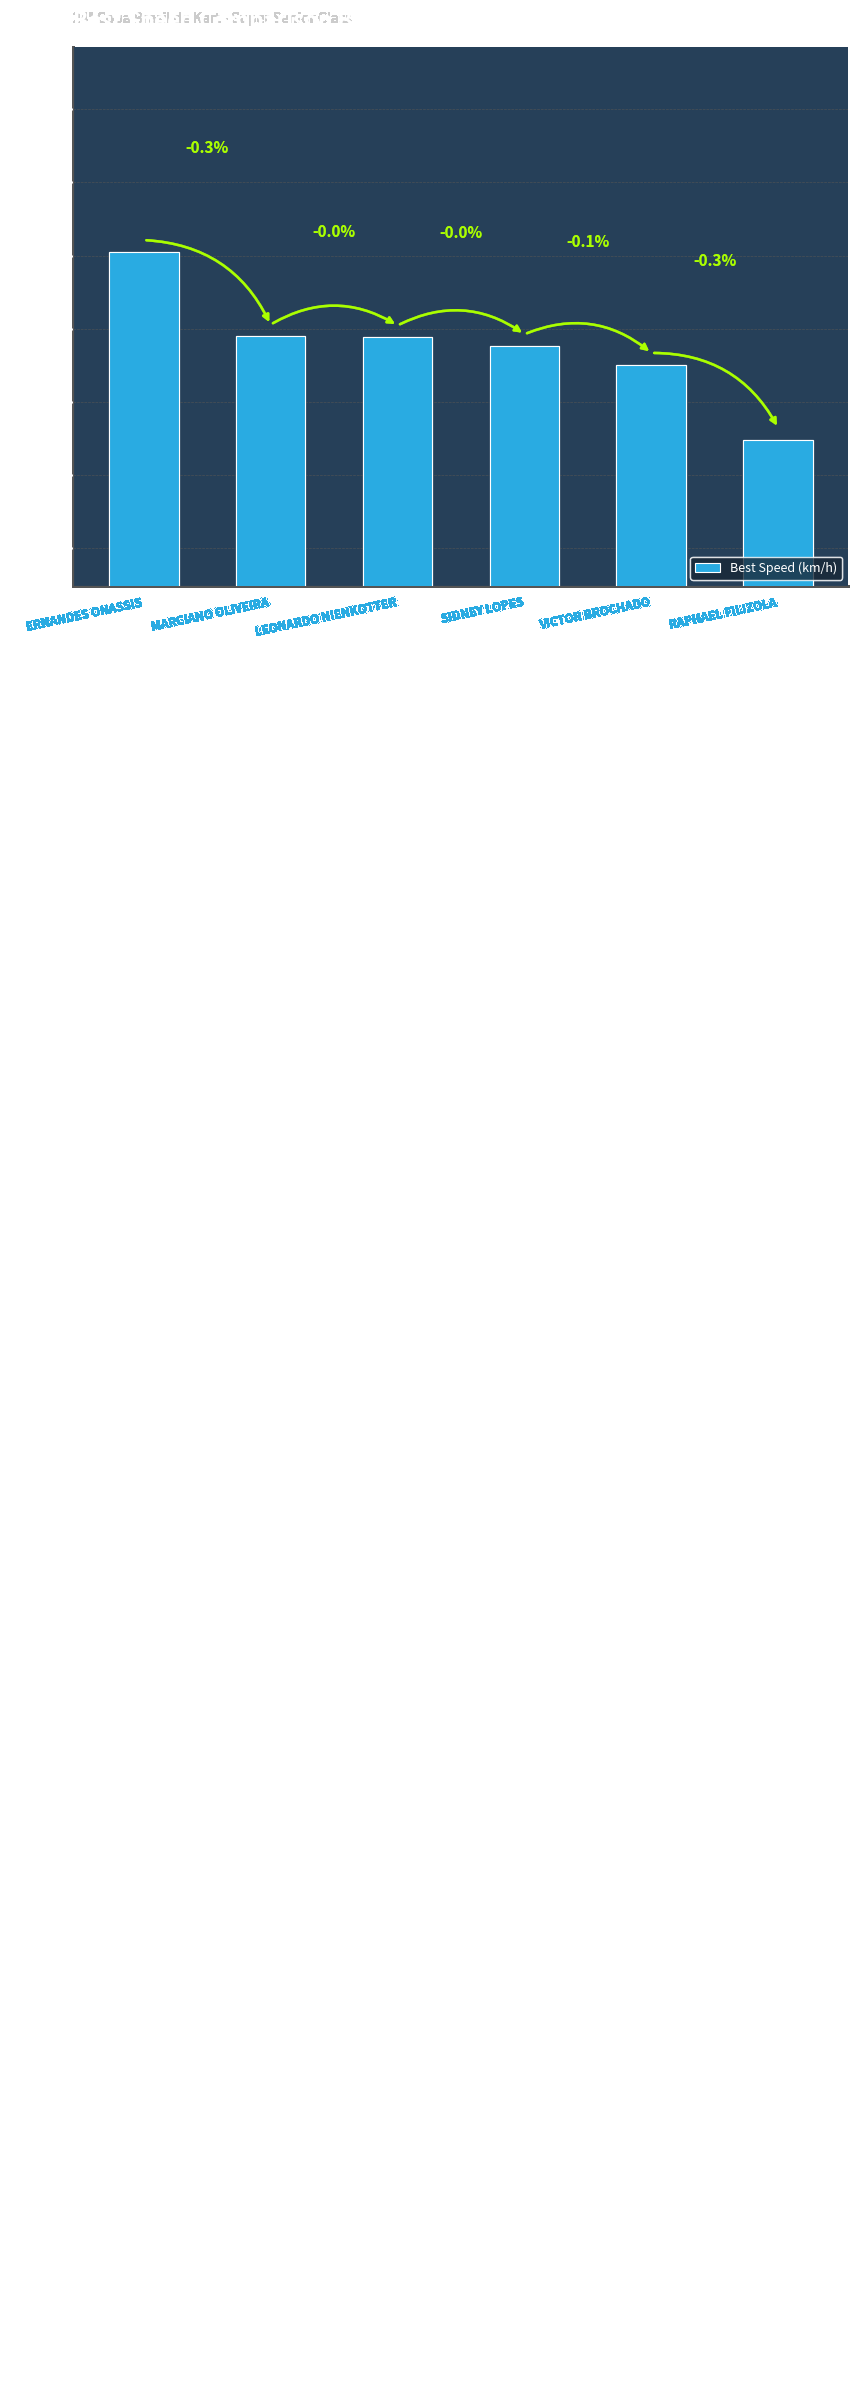

What is the sum of all values?

496.1